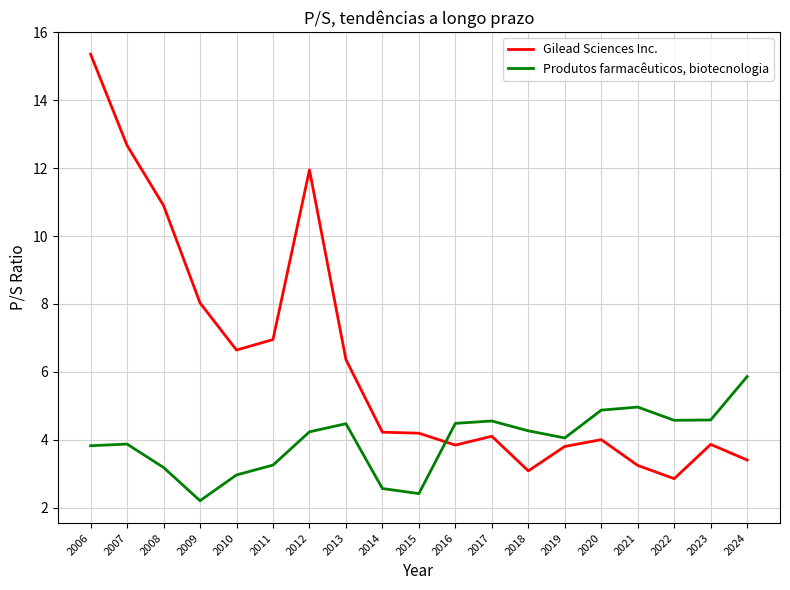

True or false: Gilead Sciences Inc. has a value of 7.4 at 2015.

False